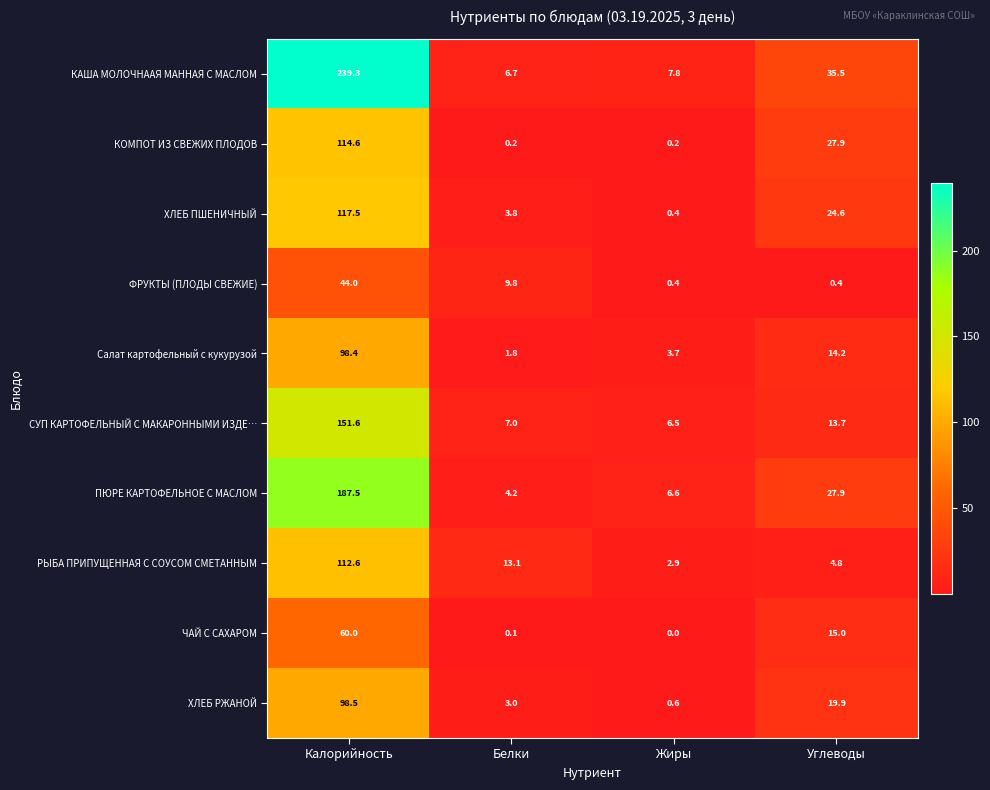

How many series are shown in this chart?

10